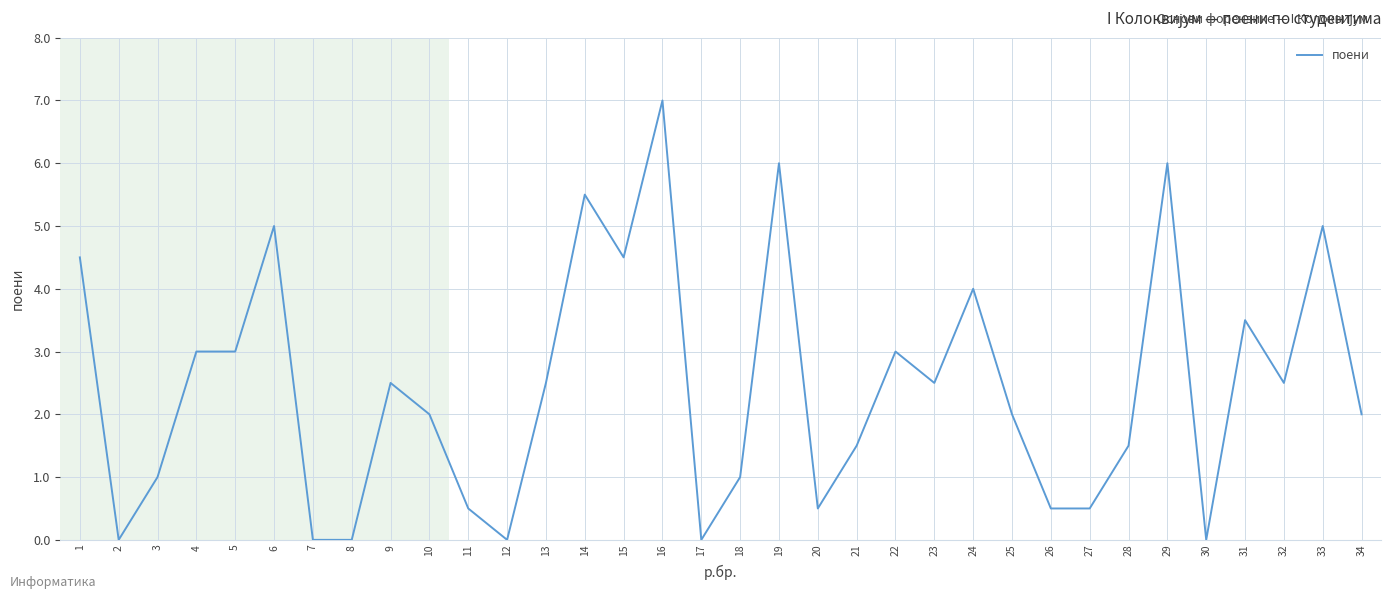

What value does the data have at 25?

2.0